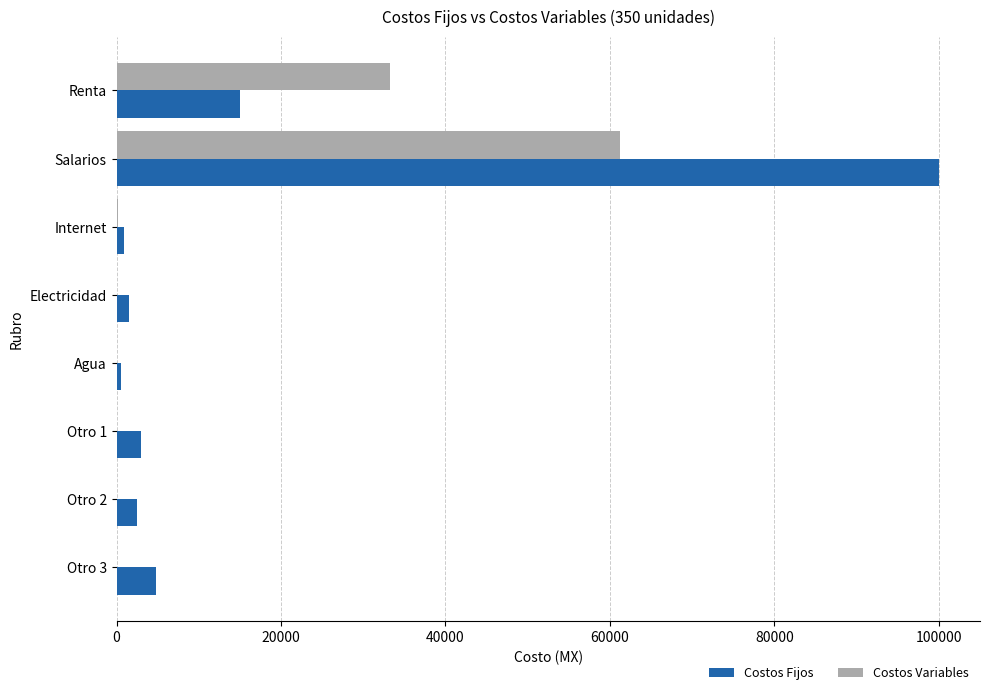

Is the value of Costos Variables at Renta greater than the value of Costos Fijos at Internet?

Yes